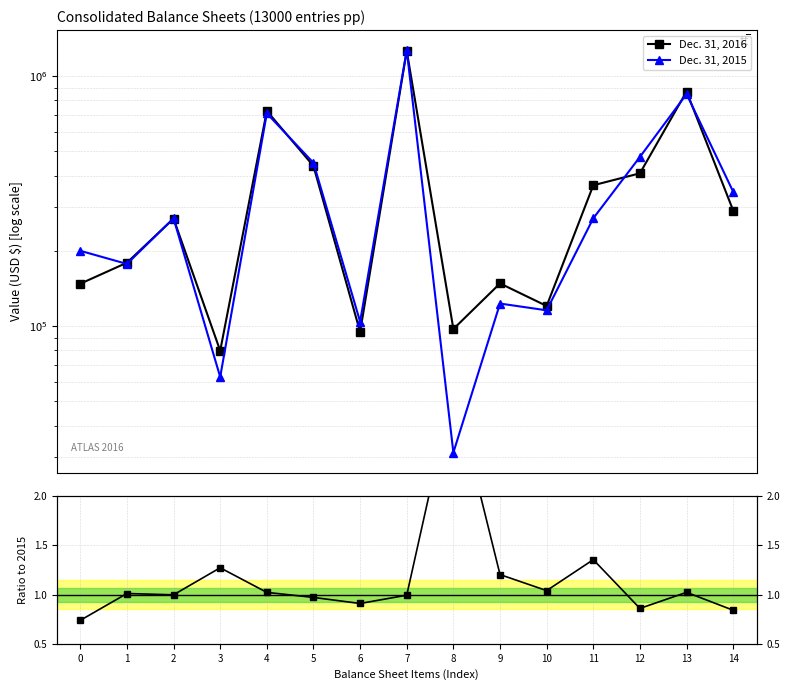

Does the chart display data point markers on the line(s)?

Yes